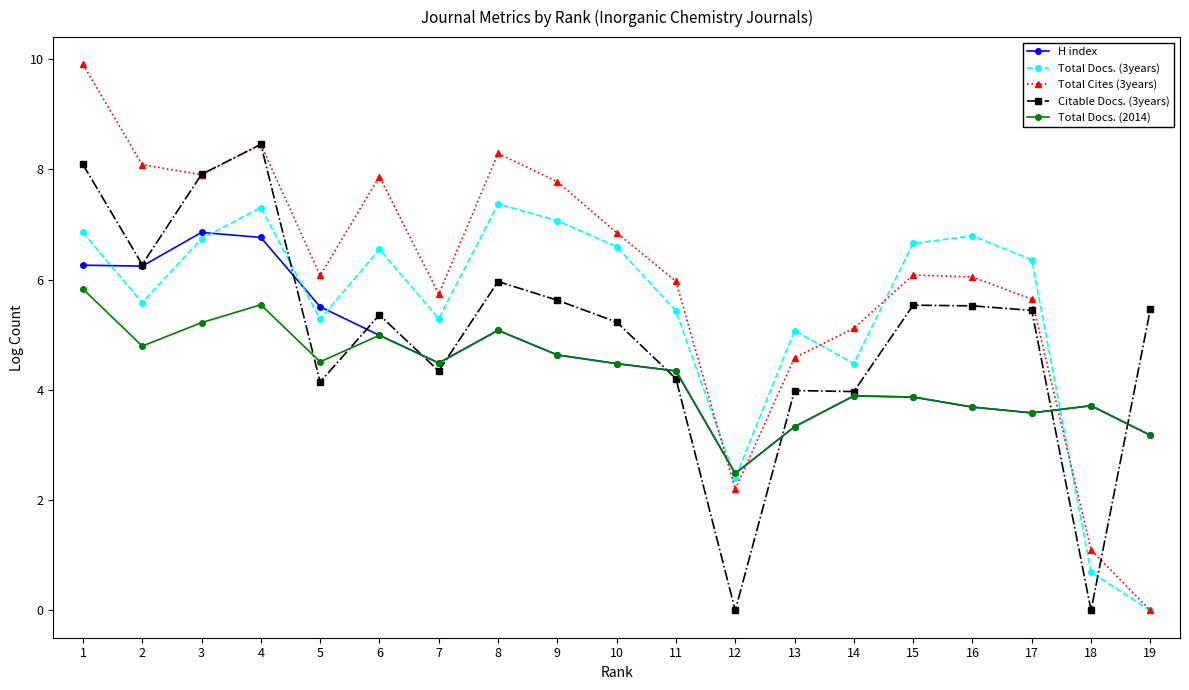

Between 2 and 14, which series saw the biggest shift?

Total Cites (3years)